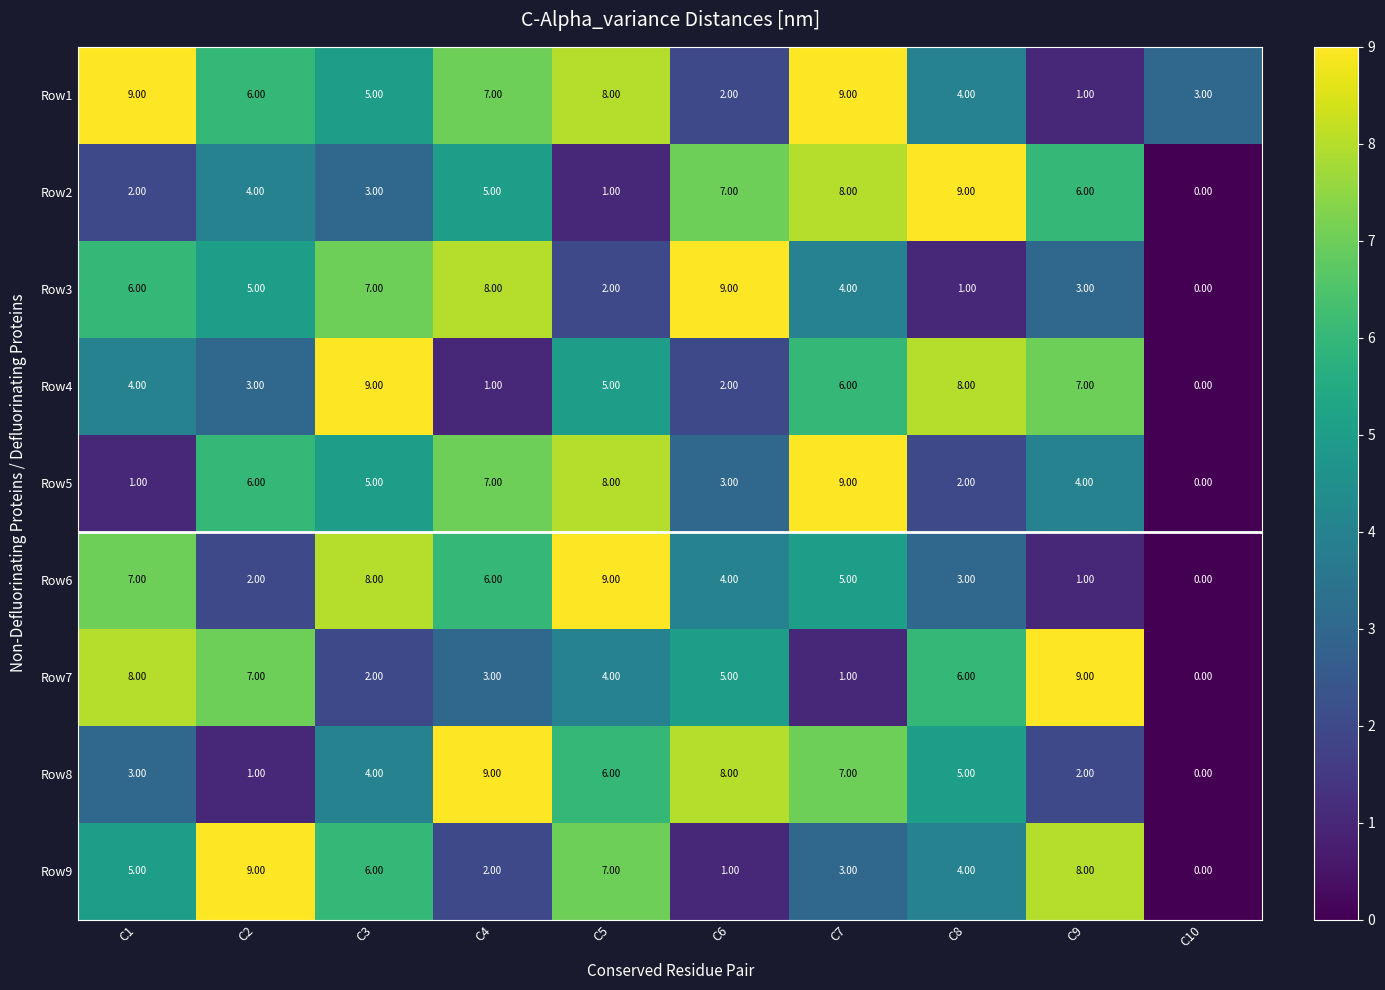

List the labels in order of Row3 value, smallest first.

C10, C8, C5, C9, C7, C2, C1, C3, C4, C6